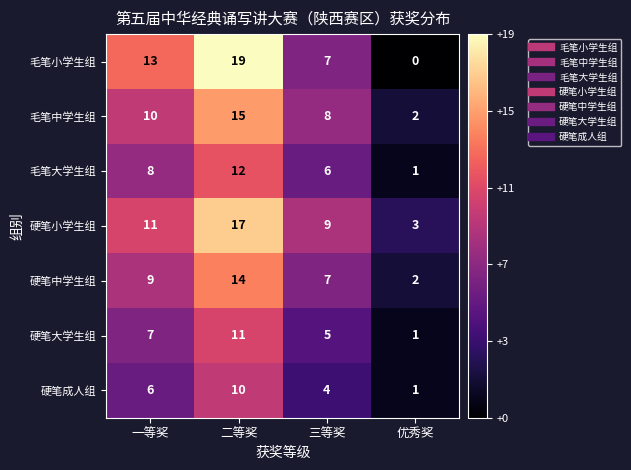

Reading right to left, list all the values displayed in this chart.

毛笔小学生组: 0	7	19	13
毛笔中学生组: 2	8	15	10
毛笔大学生组: 1	6	12	8
硬笔小学生组: 3	9	17	11
硬笔中学生组: 2	7	14	9
硬笔大学生组: 1	5	11	7
硬笔成人组: 1	4	10	6